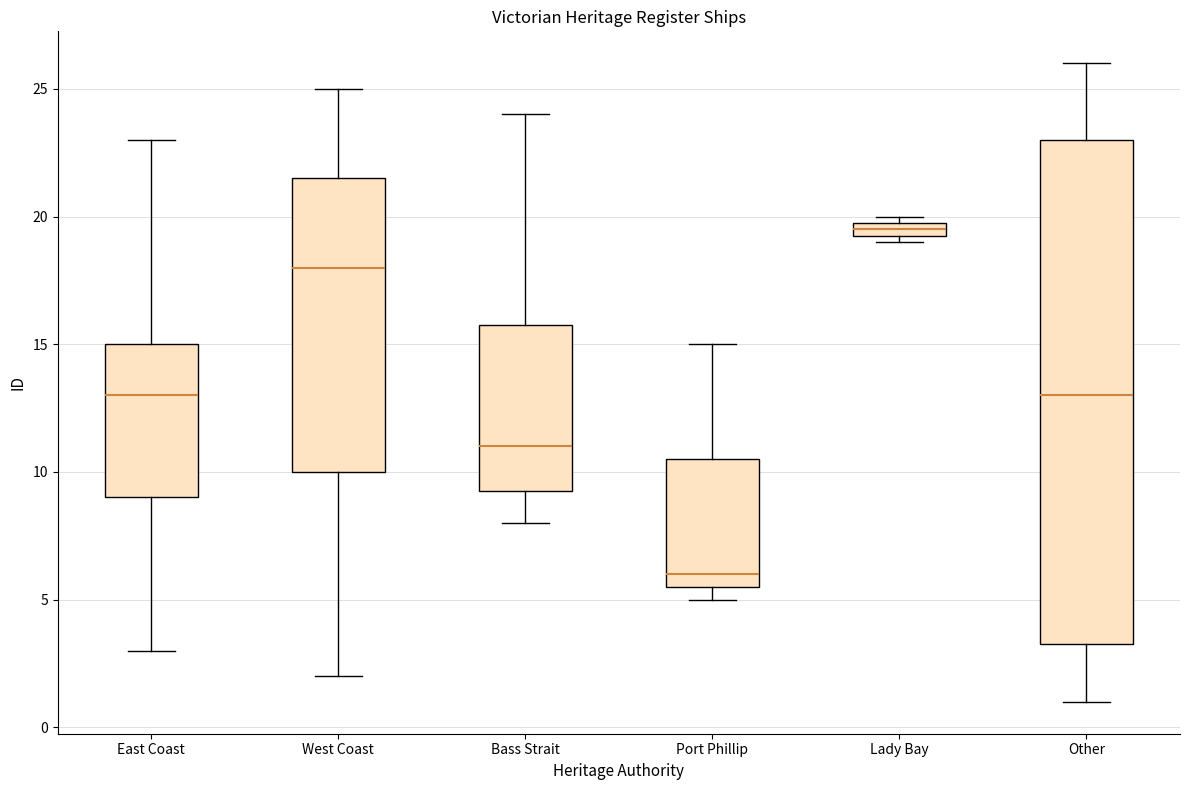

Which box's median line is the lowest?

Port Phillip